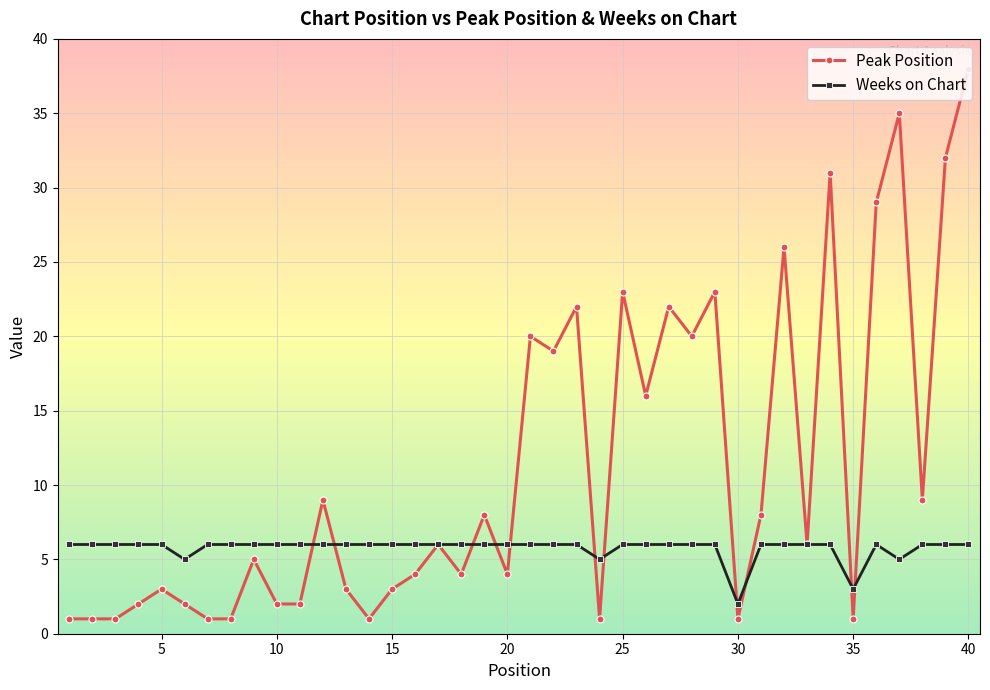

What is the value of the Peak Position point at the 40th from the left?

38